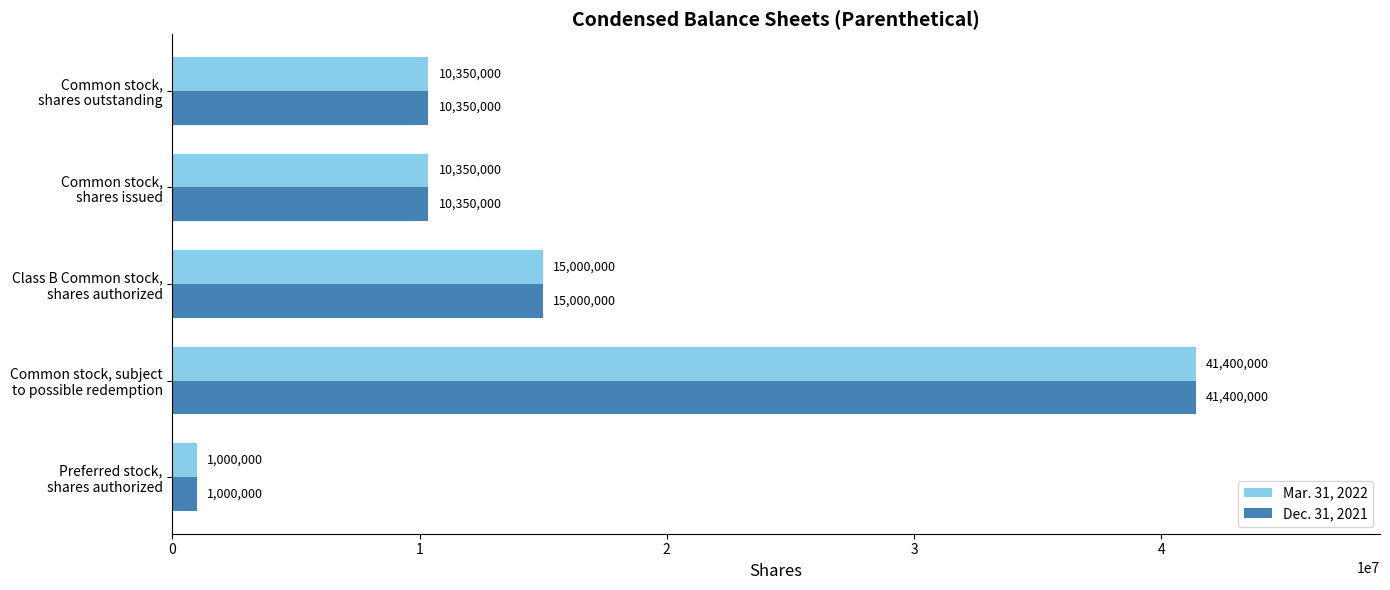

What is the sum of all Mar. 31, 2022 values?

78100000